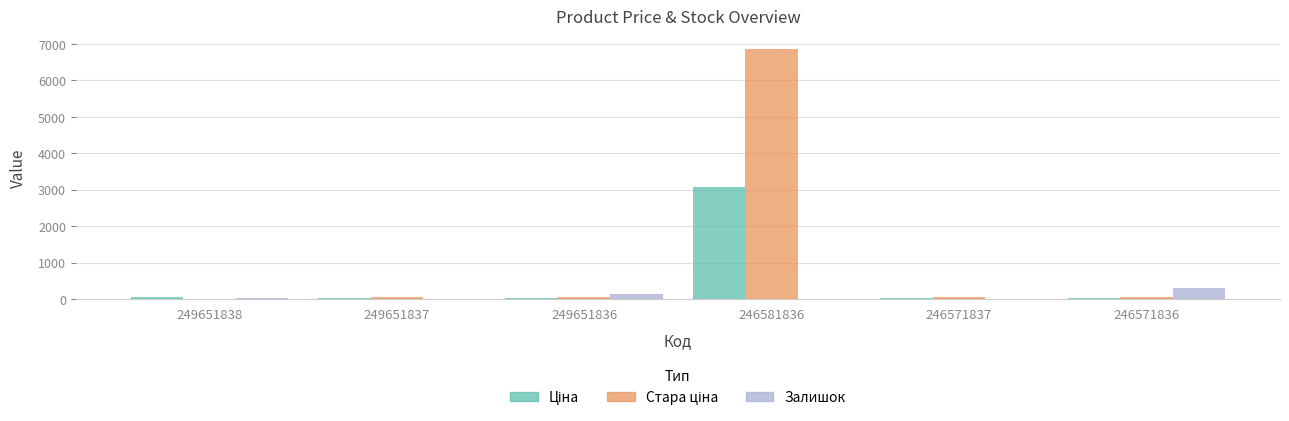

Does the chart contain stacked bars?

No